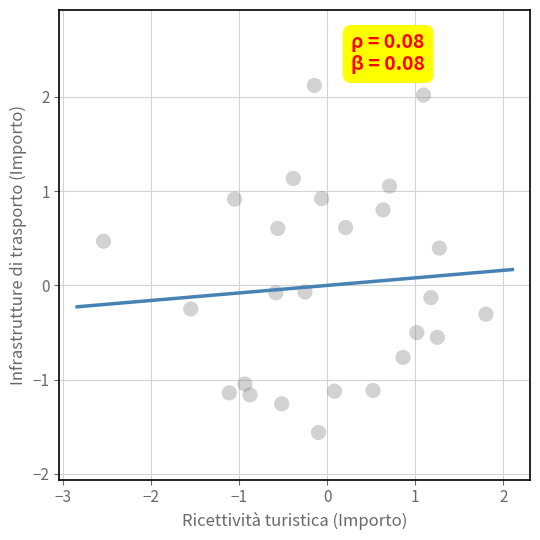

What is the range of X values (max minus min)?

4.3